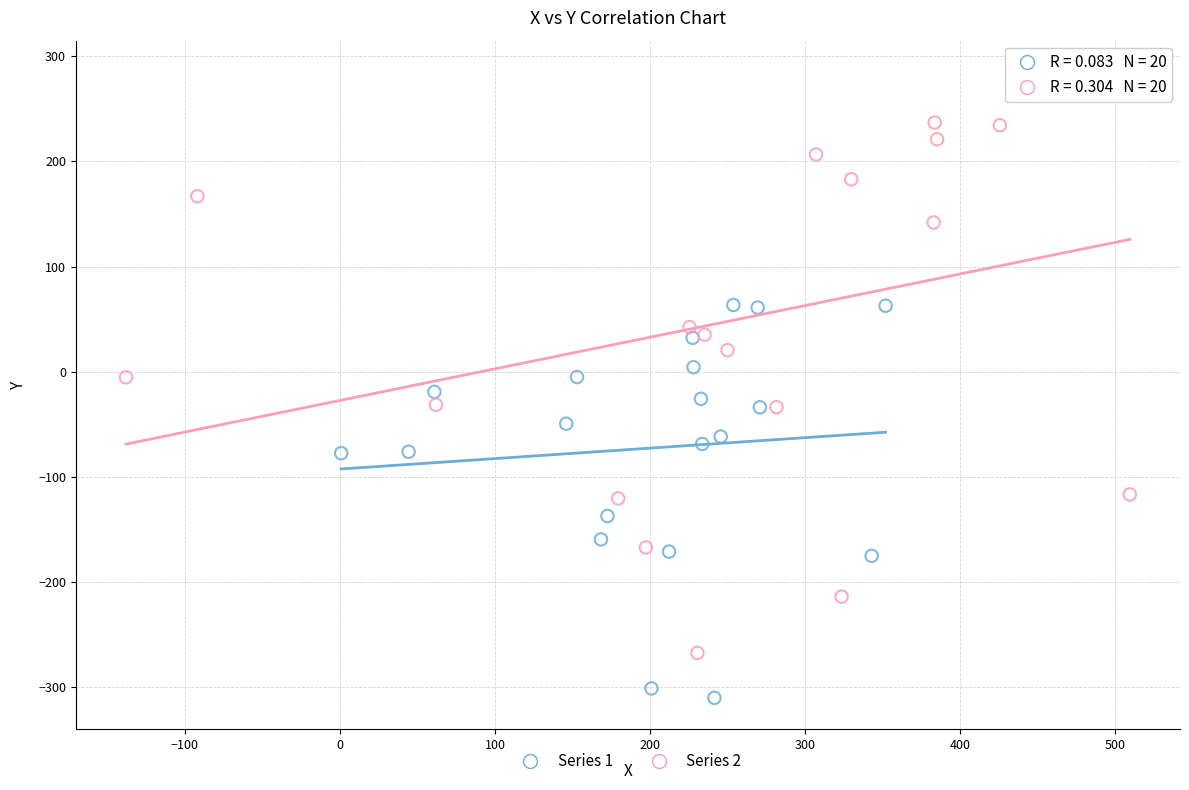

Which series has the largest Y range (max minus min)?

Series 2